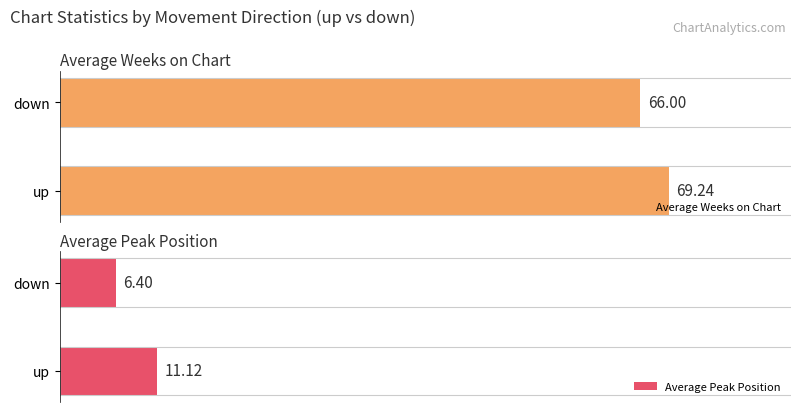

What is the value of the Average Weeks on Chart bar at the 2nd from the left?

66.0